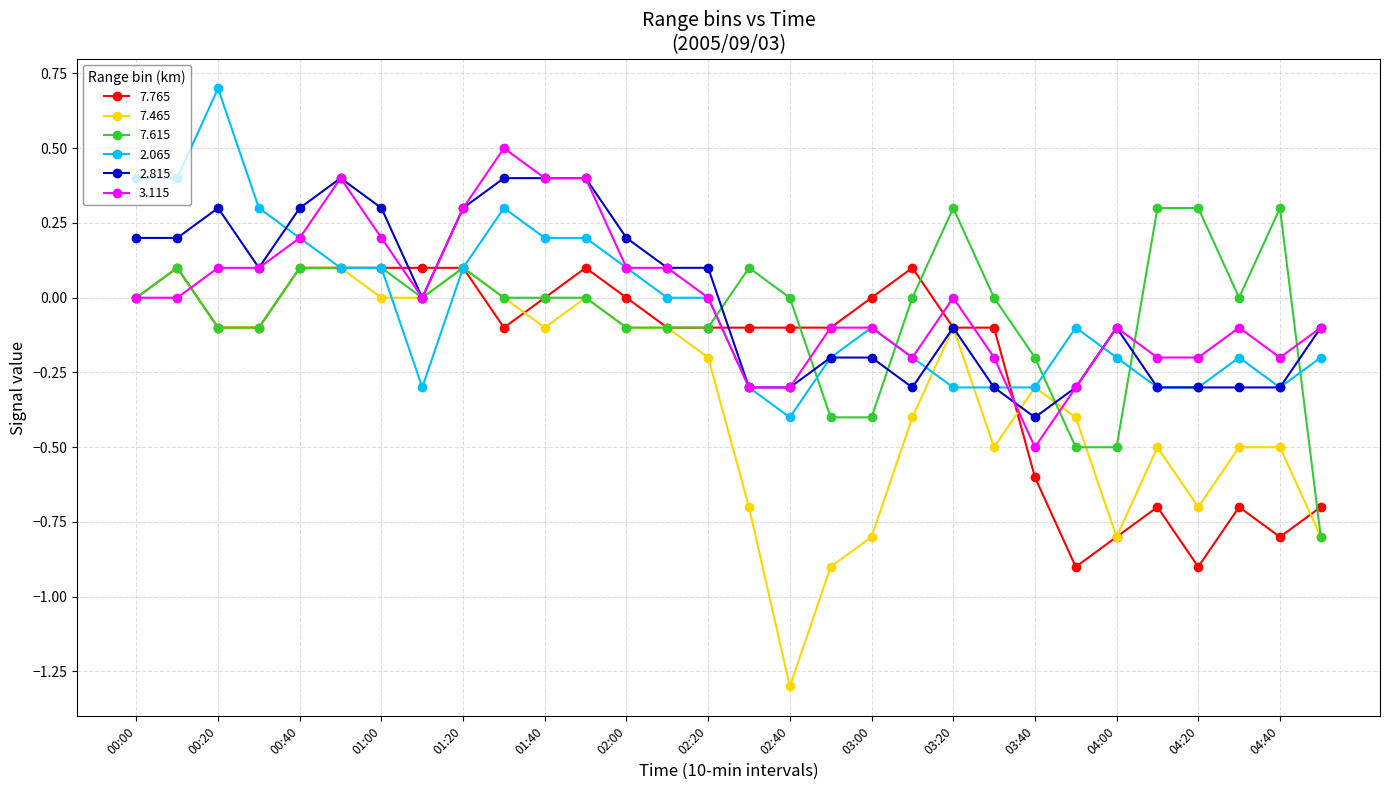

Which series has the widest spread of values?

7.465